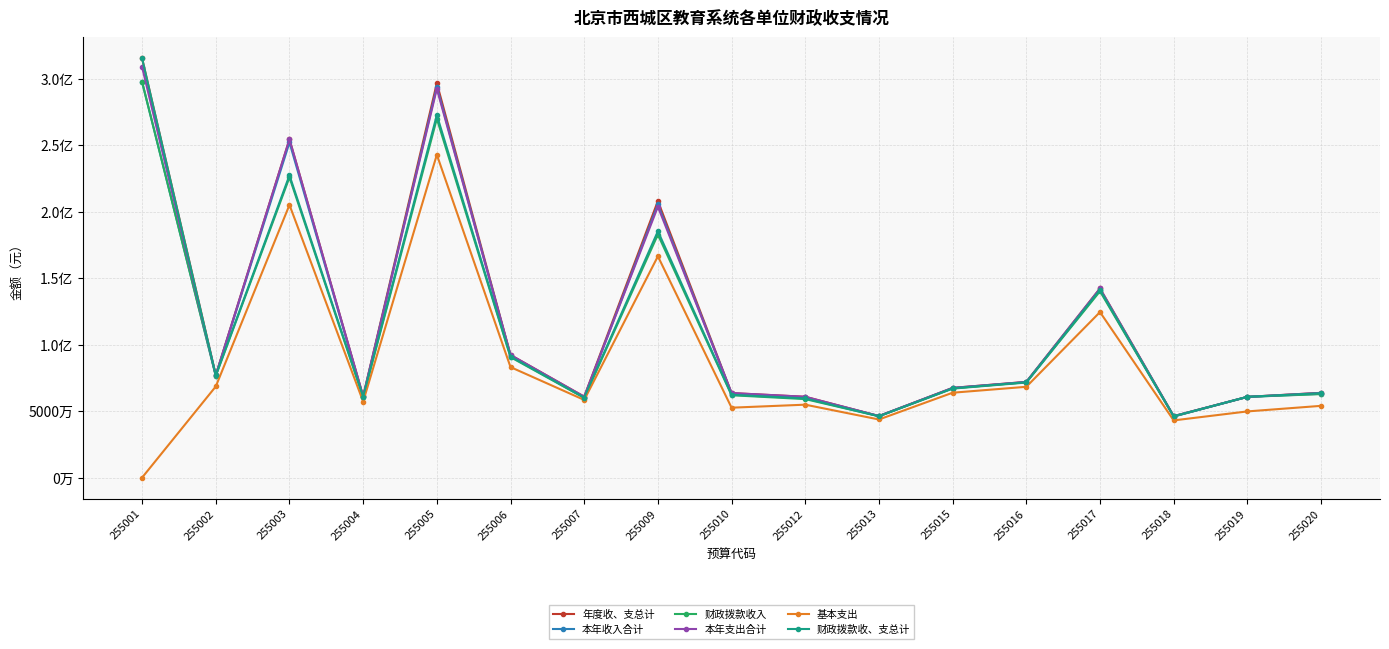

Is this an area chart (filled region under the line)?

No